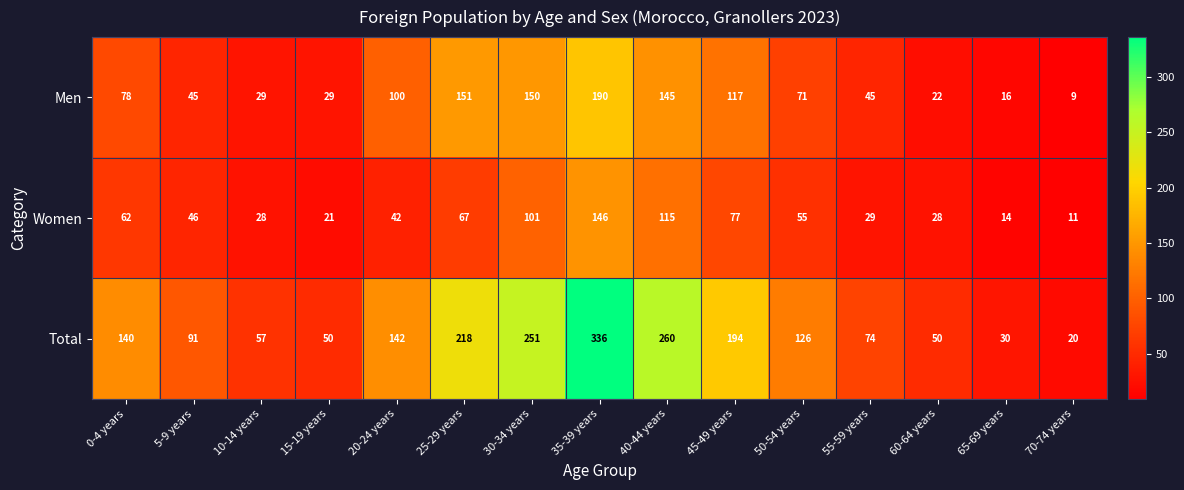

Which series changed the most between 5-9 years and 25-29 years?

Total